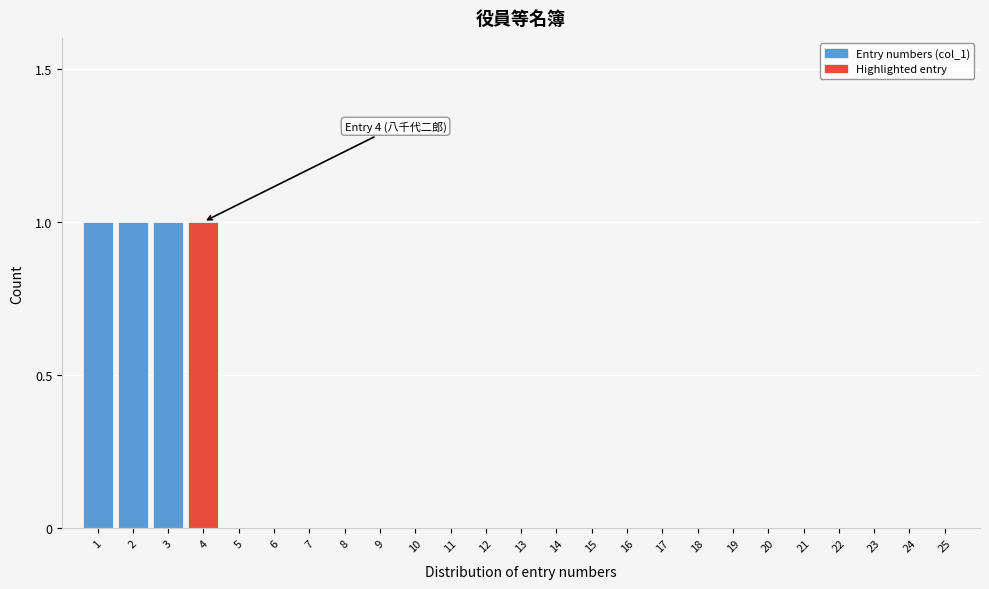

Reading left to right, what are all the values shown in this chart?

1=1	2=1	3=1	4=1	5=0	6=0	7=0	8=0	9=0	10=0	11=0	12=0	13=0	14=0	15=0	16=0	17=0	18=0	19=0	20=0	21=0	22=0	23=0	24=0	25=0